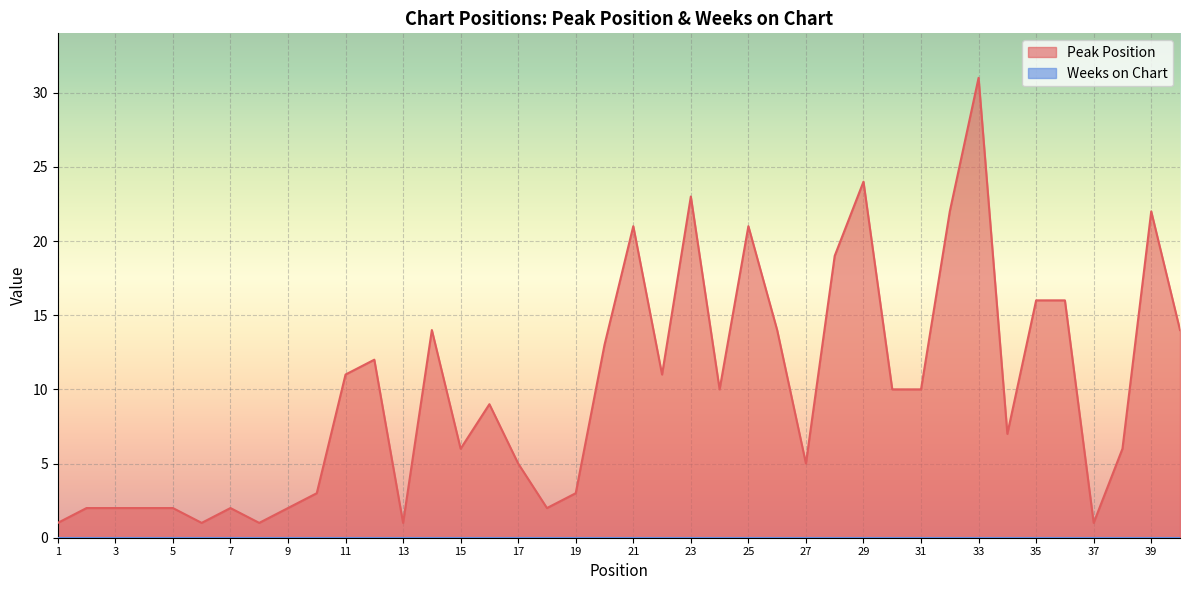

Reading left to right, extract all data points from this chart.

1=1	2=2	3=2	4=2	5=2	6=1	7=2	8=1	9=2	10=3	11=11	12=12	13=1	14=14	15=6	16=9	17=5	18=2	19=3	20=13	21=21	22=11	23=23	24=10	25=21	26=14	27=5	28=19	29=24	30=10	31=10	32=22	33=31	34=7	35=16	36=16	37=1	38=6	39=22	40=14